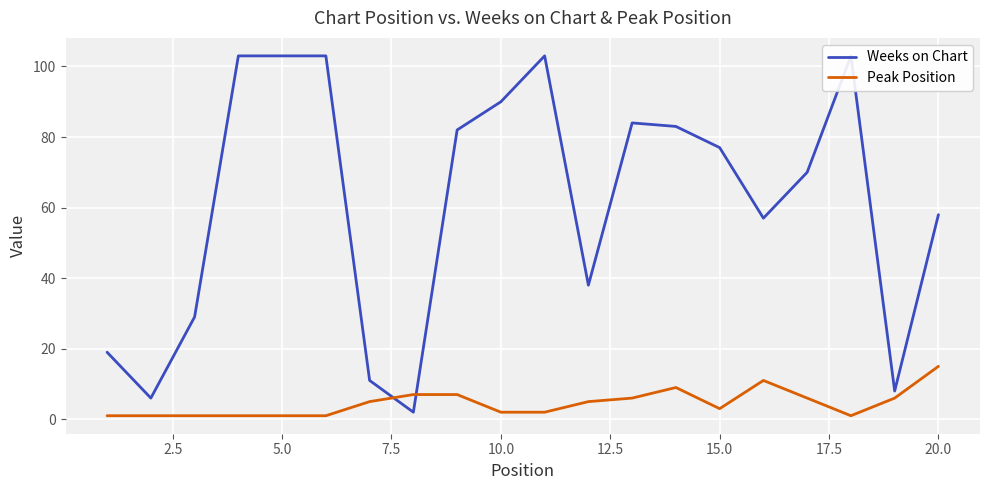

What are all the series names shown in the legend?

Weeks on Chart, Peak Position